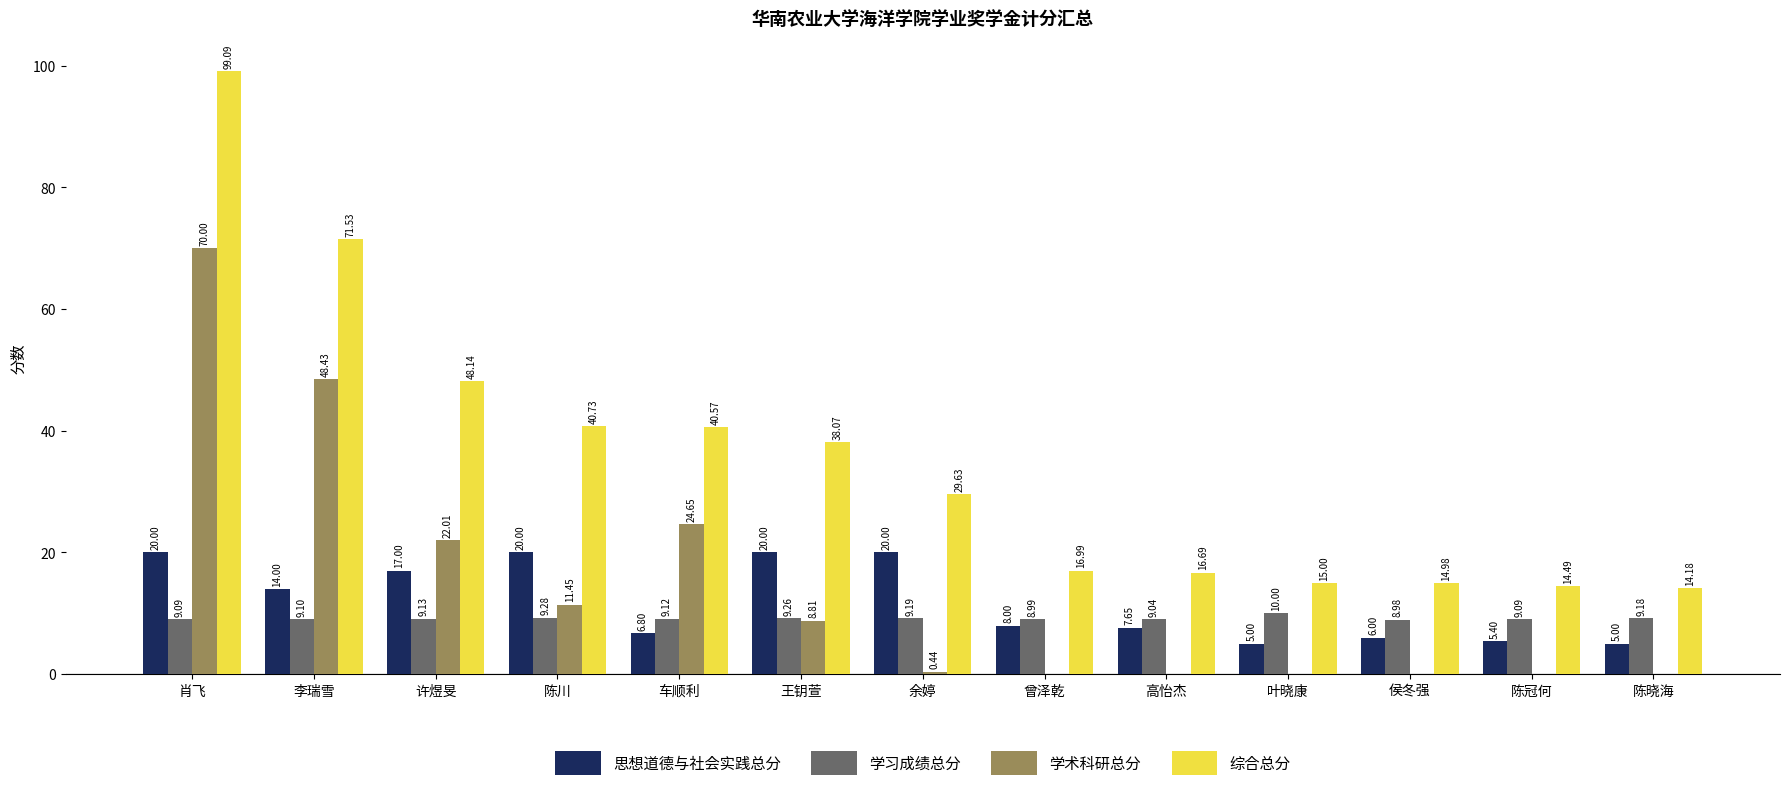

How many categories are shown in the chart?

13